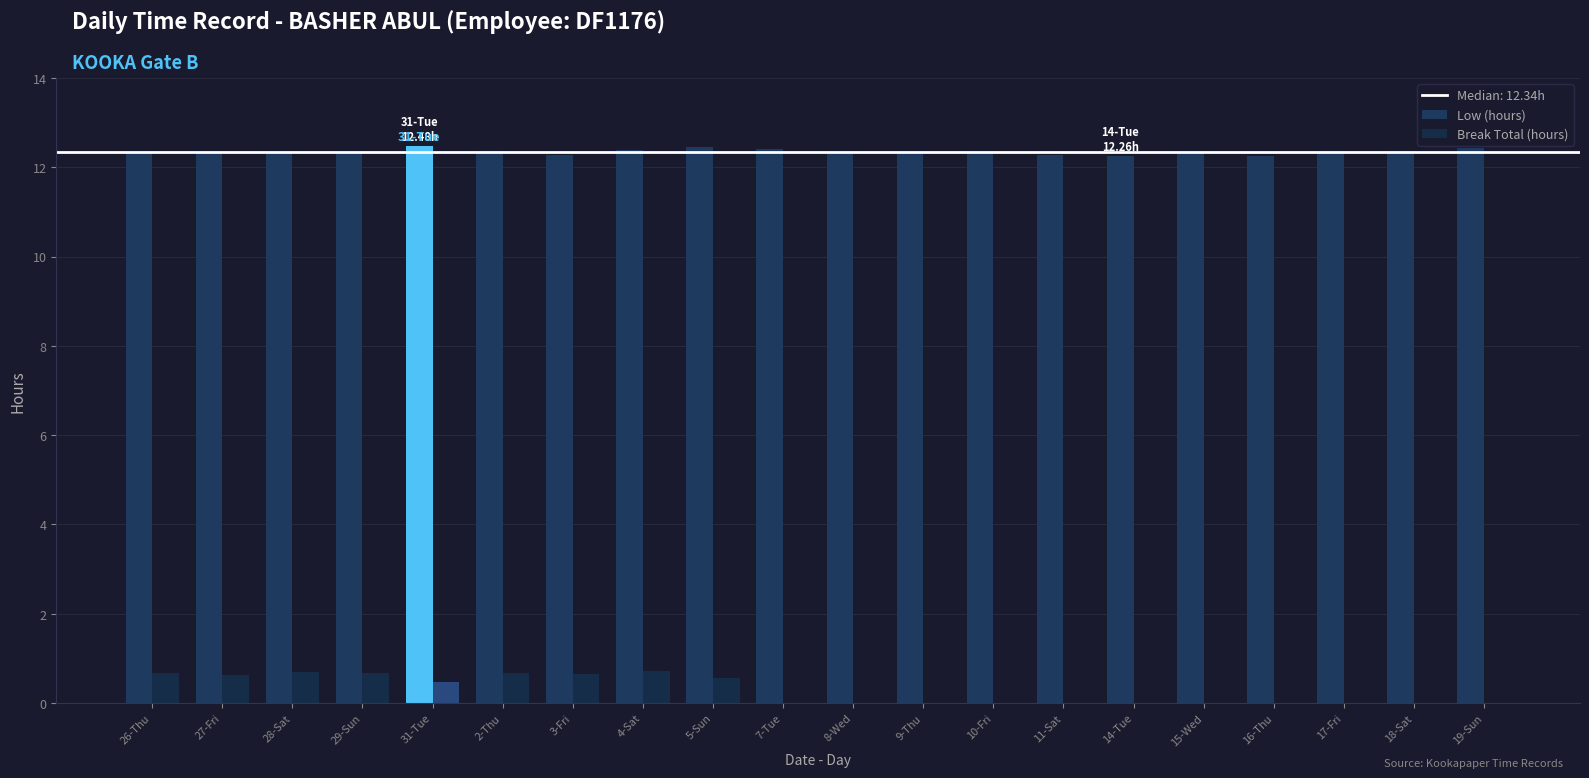

How many categories are shown in the chart?

20